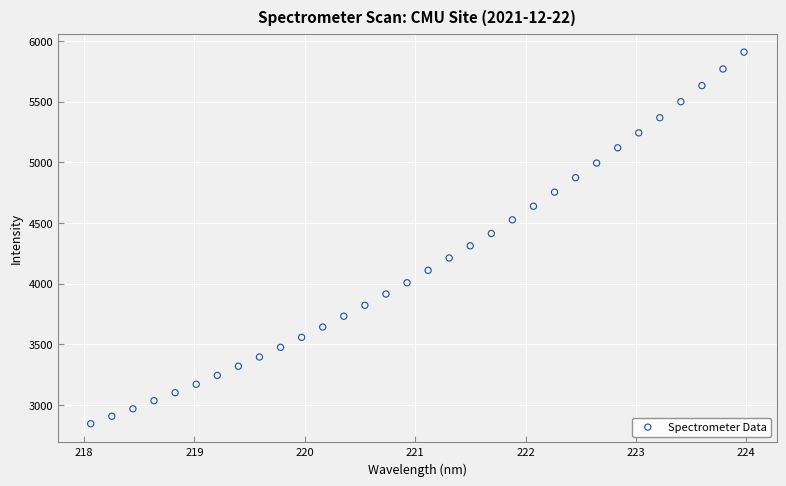

What is the range of X values (max minus min)?

5.9